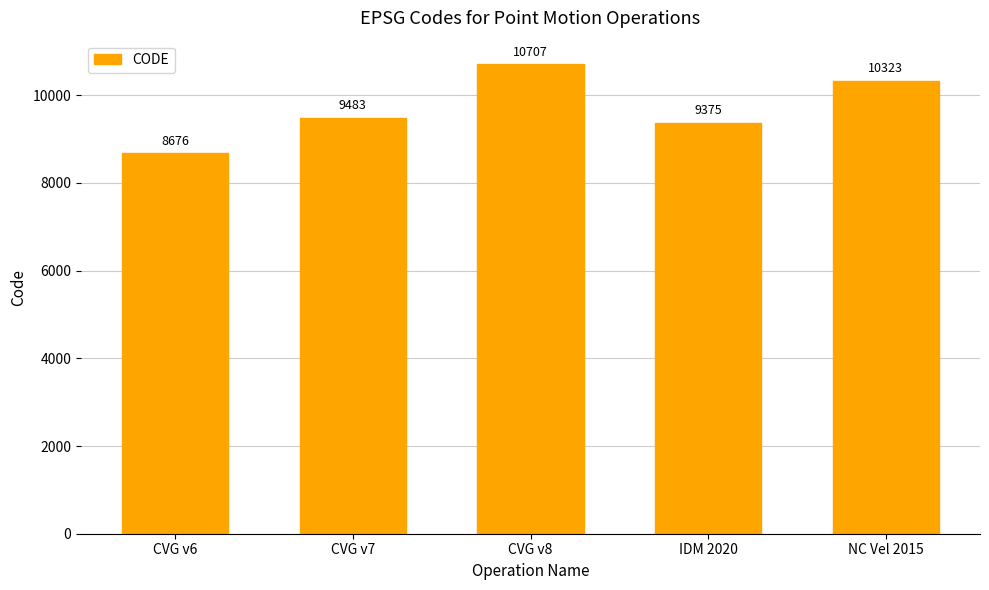

True or false: the data shows 3157 at CVG v6.

False